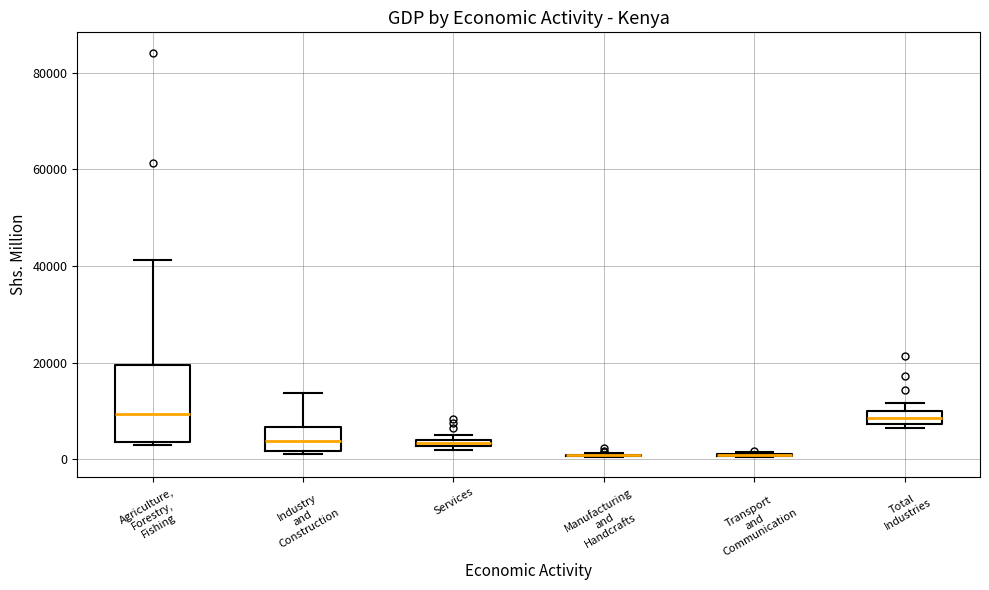

Where is the lower edge of the box for Services on the y-axis? The values are not printed on the chart, so give them approximately, as read against the axis.

2000